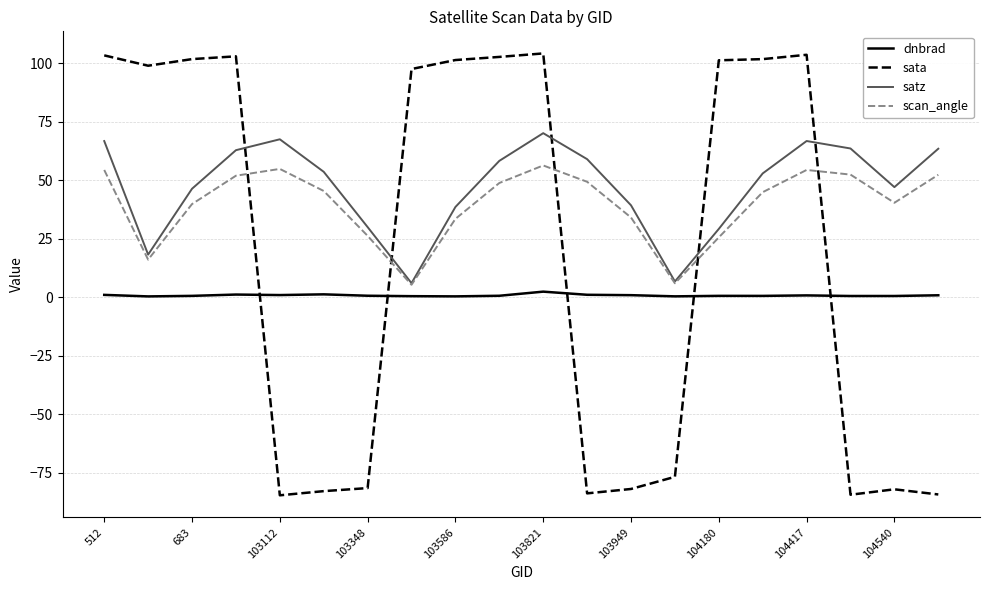

What is the maximum value for sata?

104.1